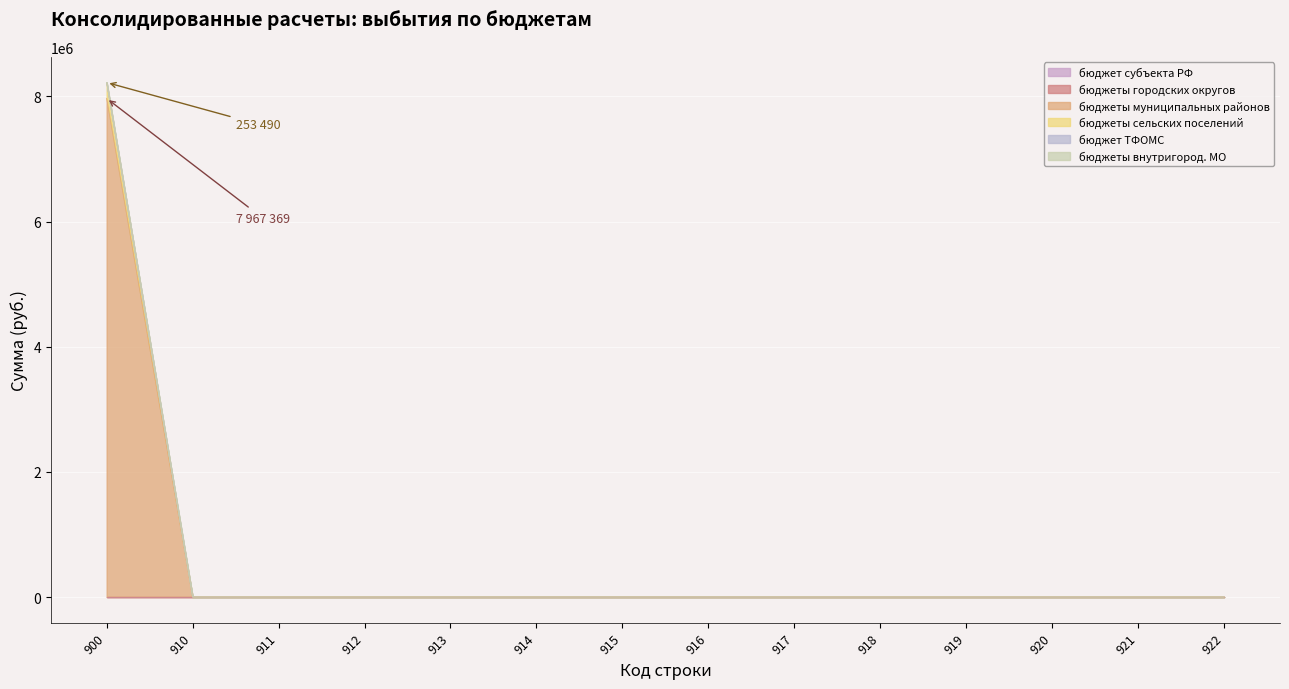

True or false: бюджеты сельских поселений and бюджеты внутригород. МО cross at least once.

False